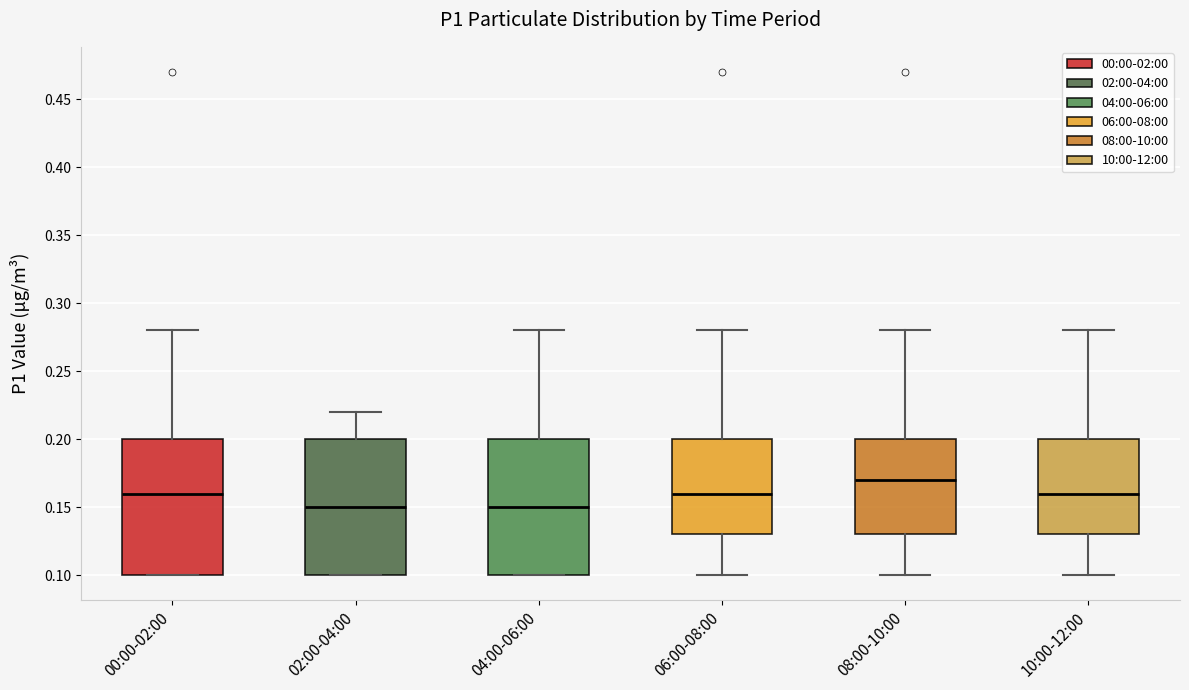

Which box's median line is the highest?

08:00-10:00